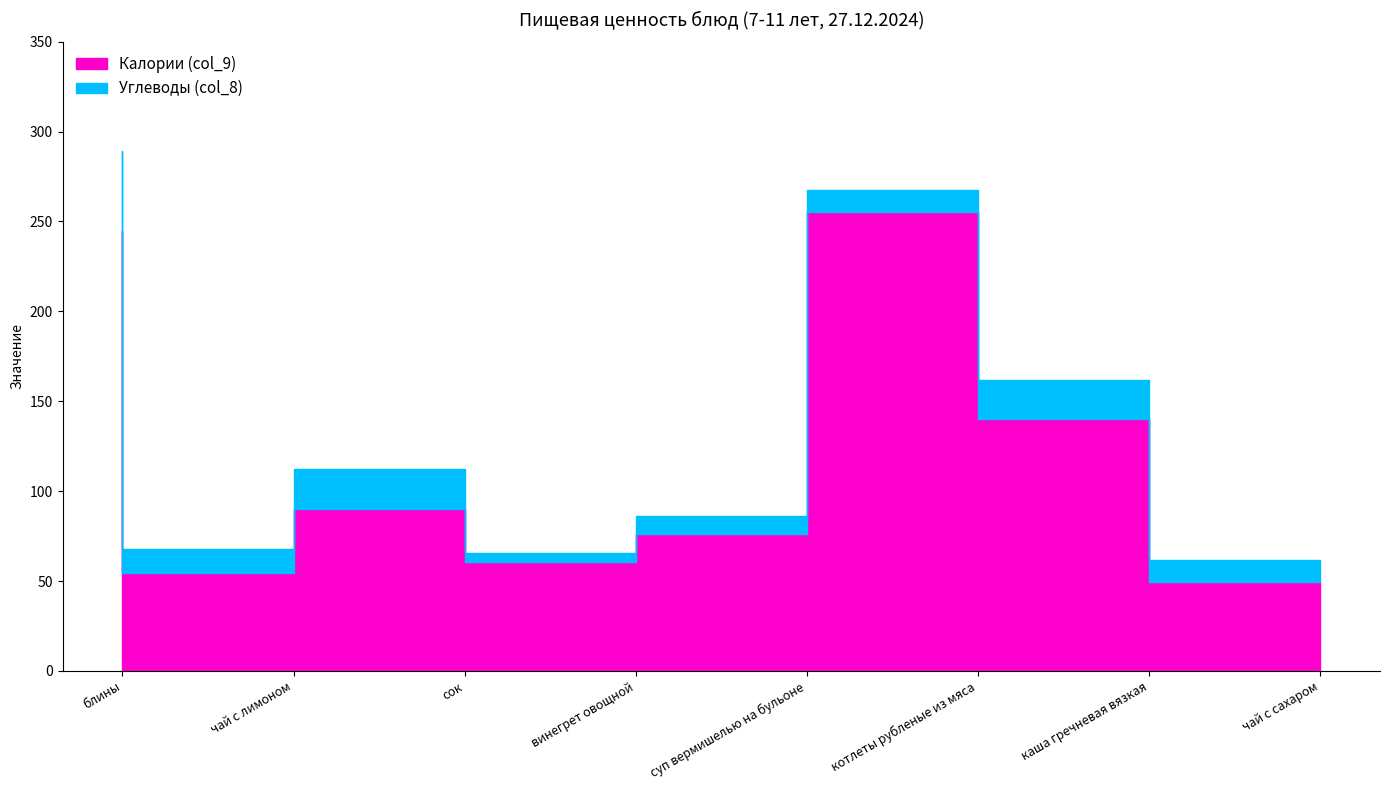

The value of Калории (col_9) at каша гречневая вязкая is 140.4. True or false?

True